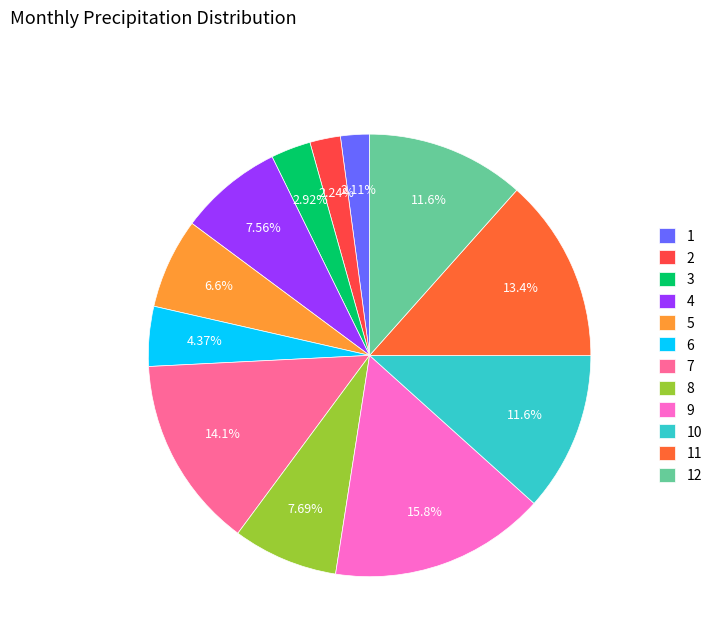

To the nearest percent, what percentage of the pie is 5?

7%